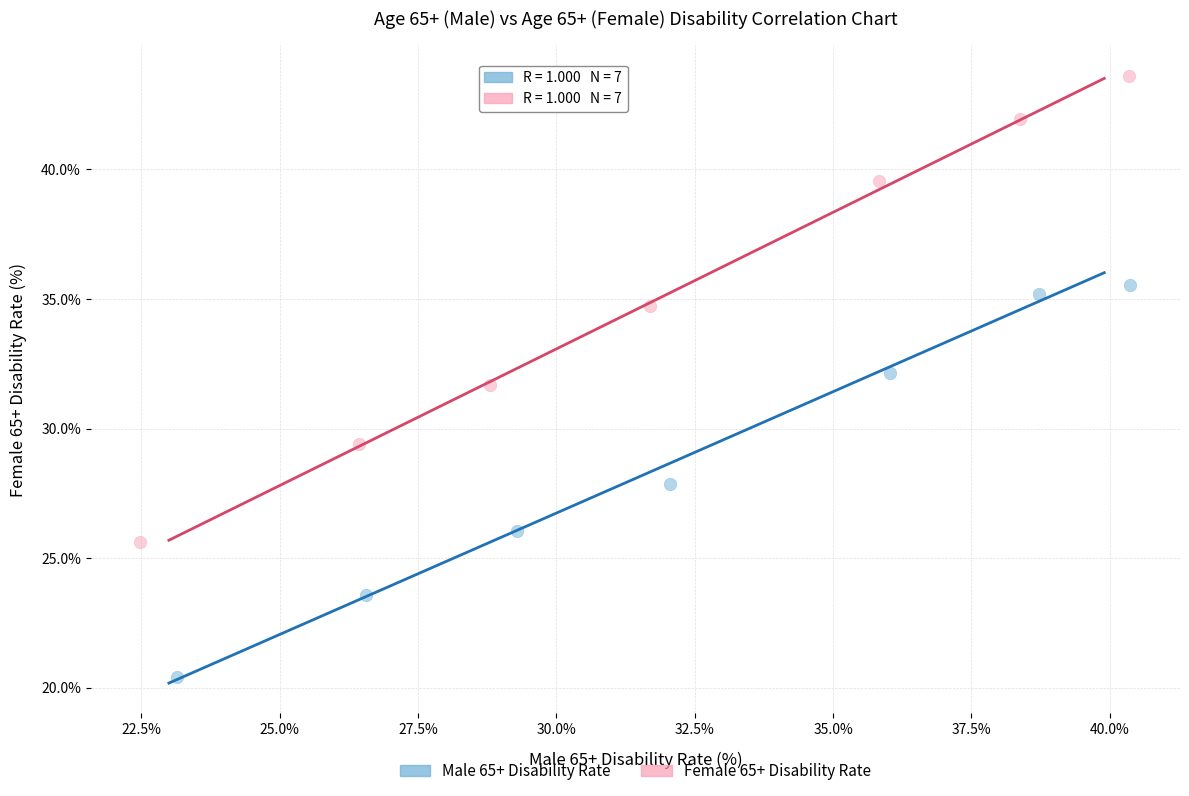

Which series reaches the minimum Y coordinate?

Male 65+ Disability Rate